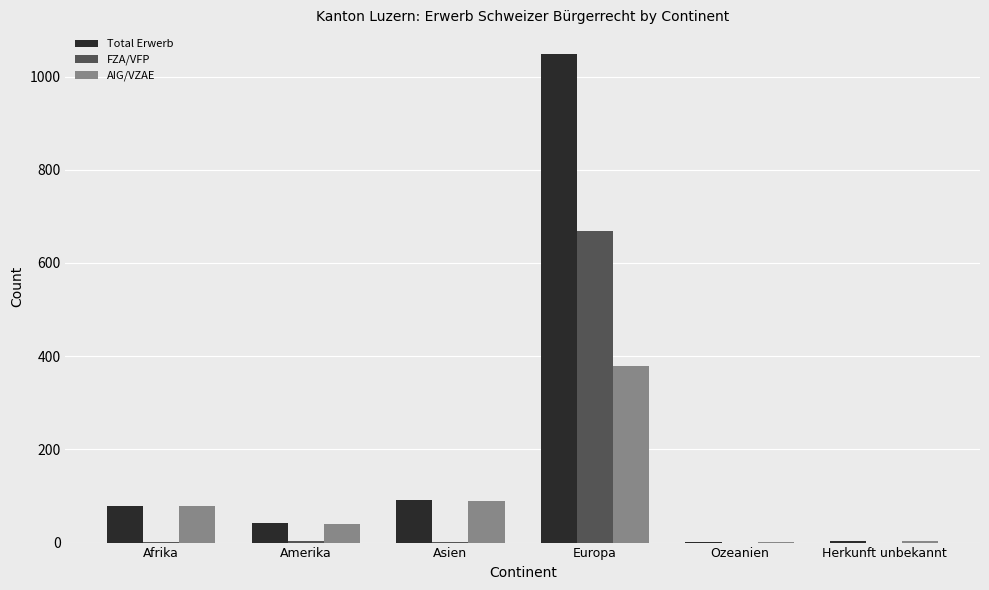

Are the bars horizontal?

No